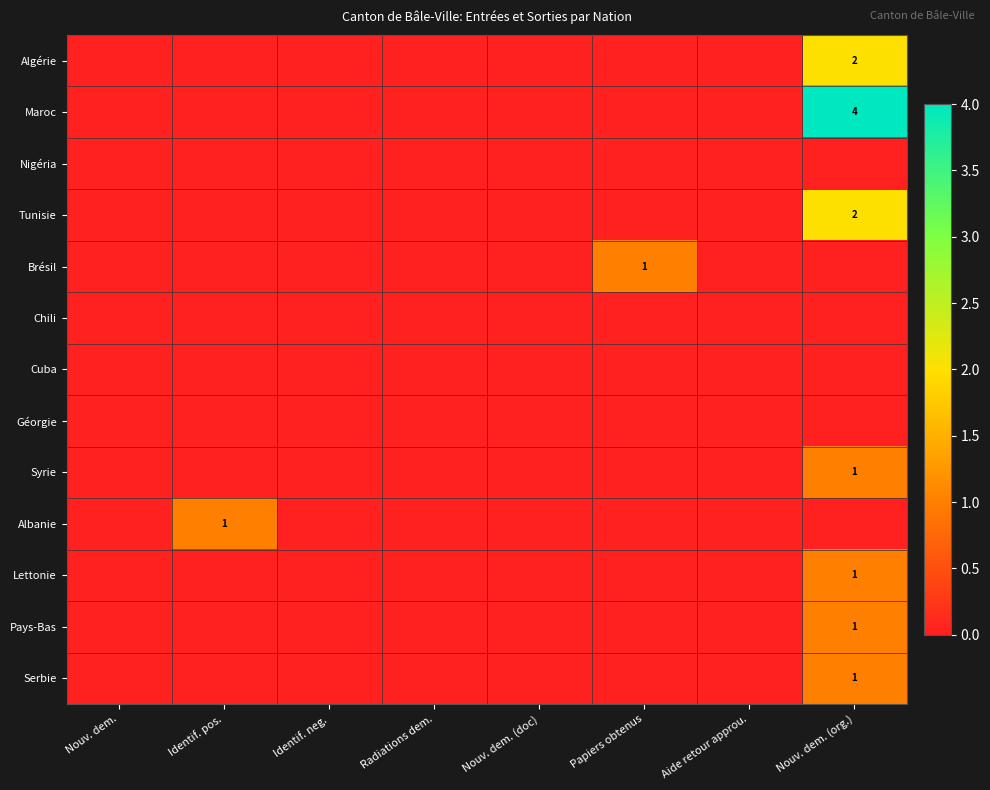

At which category is the sum across all series the highest?

Nouv. dem. (org.)